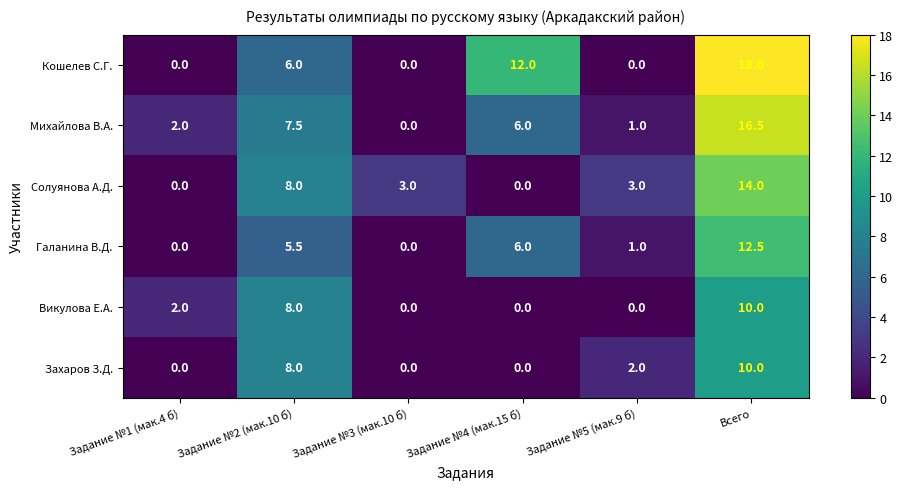

What is the difference between the highest and lowest values at Задание №5 (мак.9 б)?

3.0